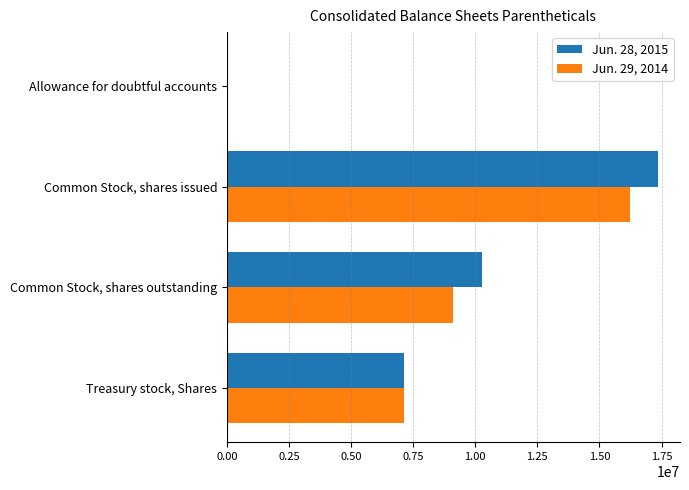

How many distinct data groups are displayed?

2